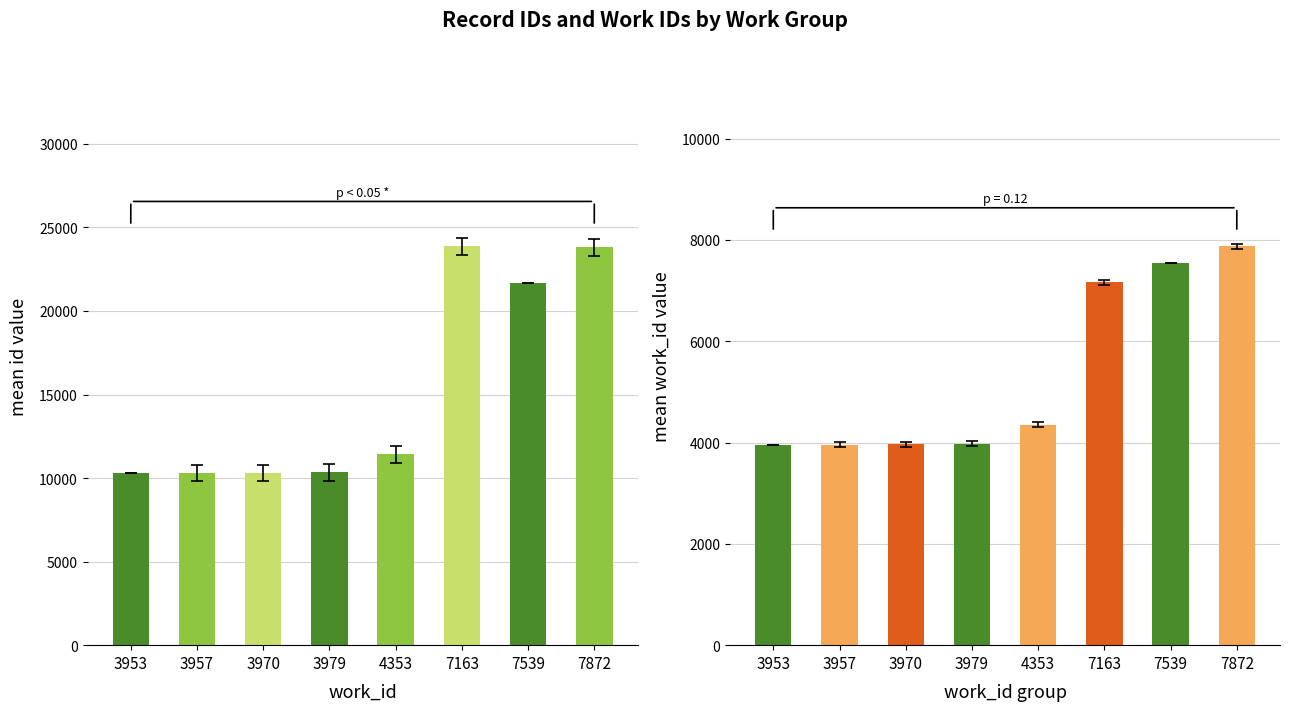

True or false: id has a value of 15237 at 10338.

False